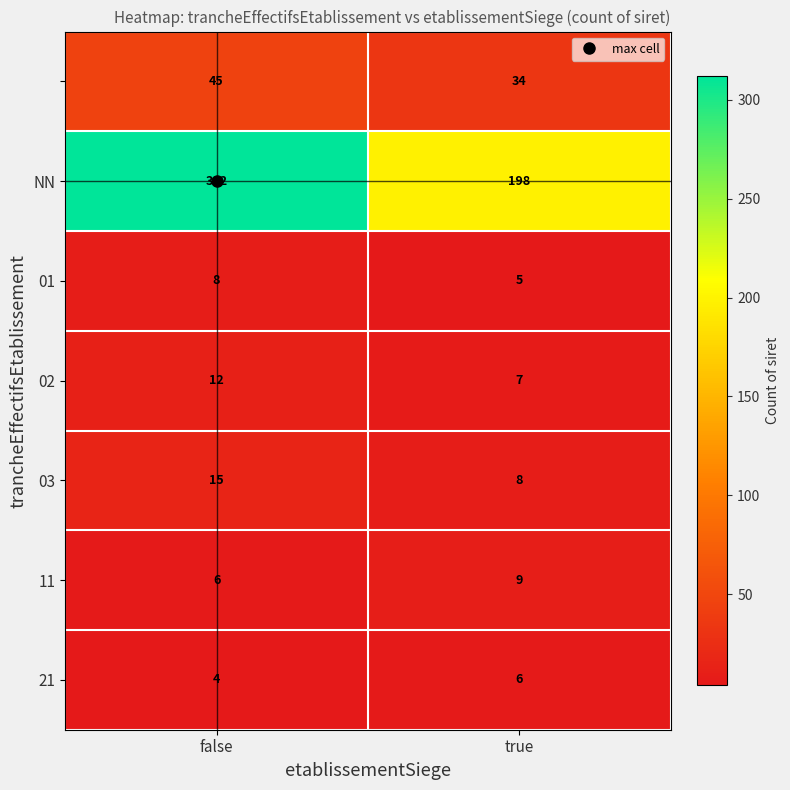

What is the spread (max minus min) of values at true?

193